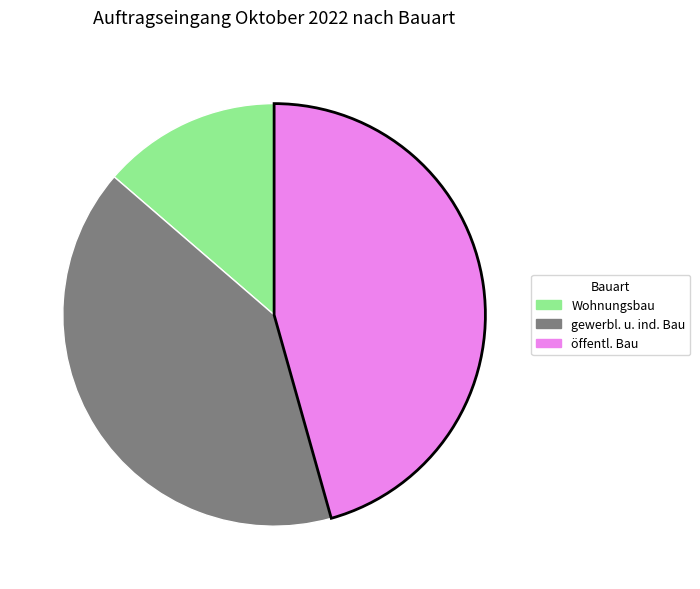

How many slices are in this pie chart?

3